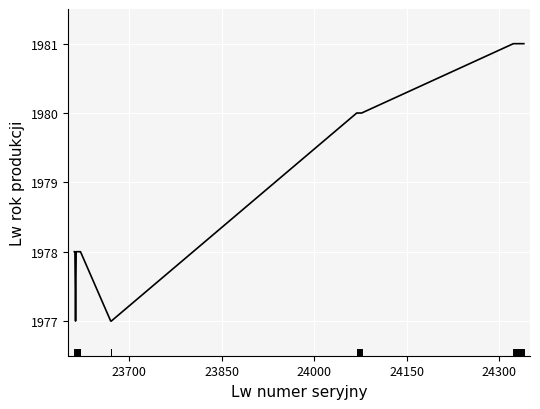

What is the difference between the maximum and minimum values?

4